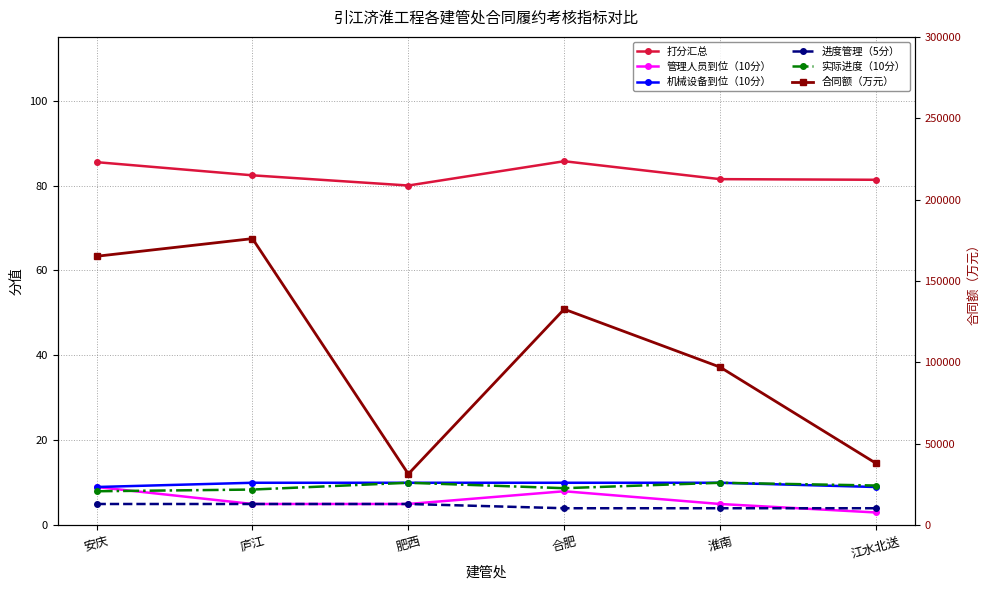

Which category has the lowest value in the 实际进度（10分） series?

安庆